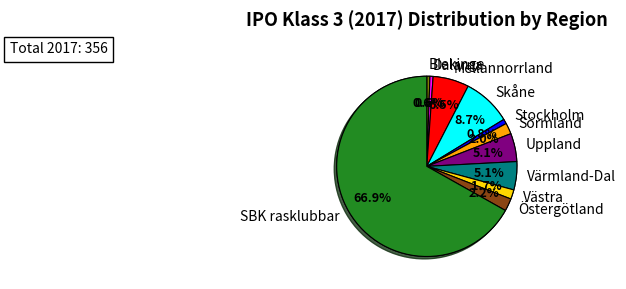

Is SBK rasklubbar the majority of the pie?

Yes